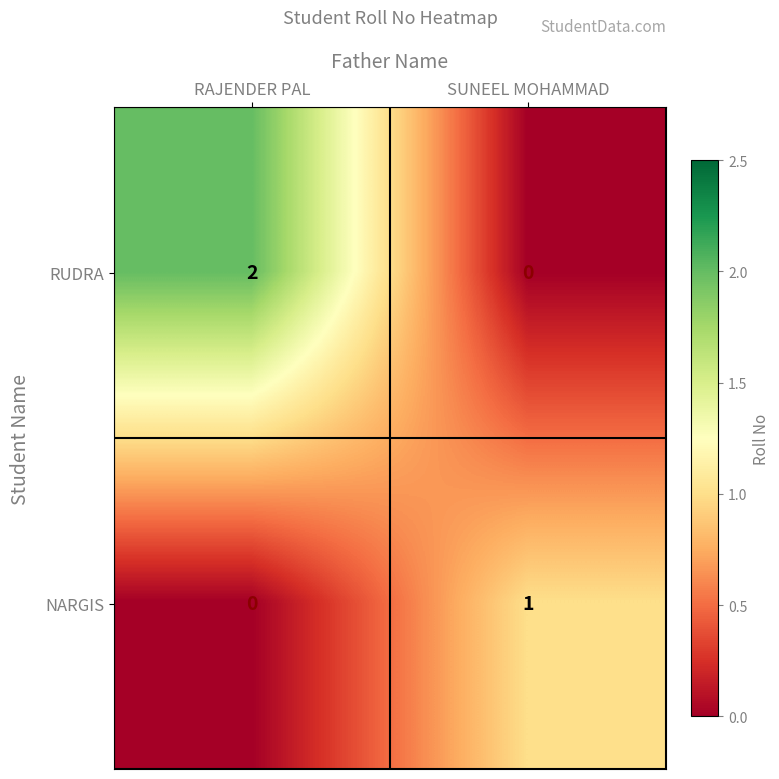

What is the spread (max minus min) of values at RAJENDER PAL?

2